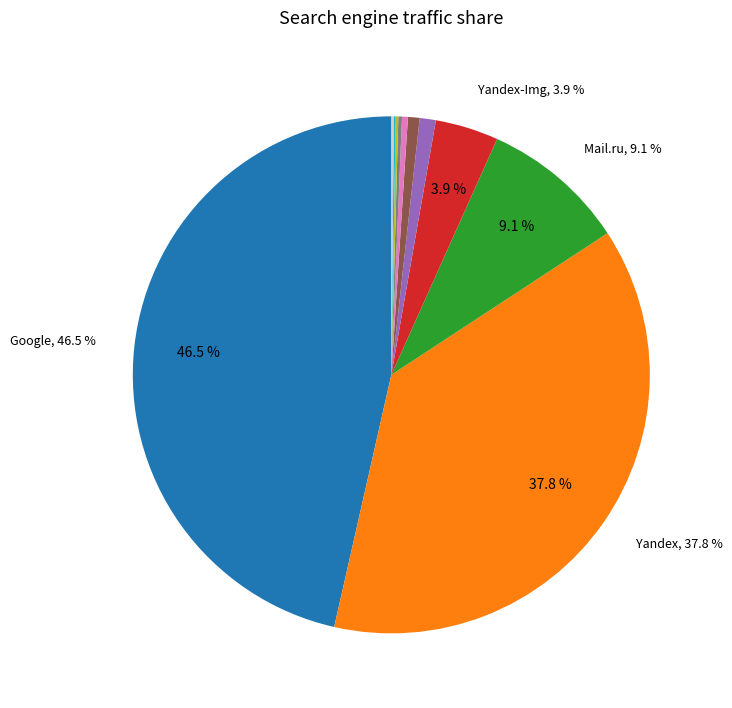

Does any single category account for the majority?

No